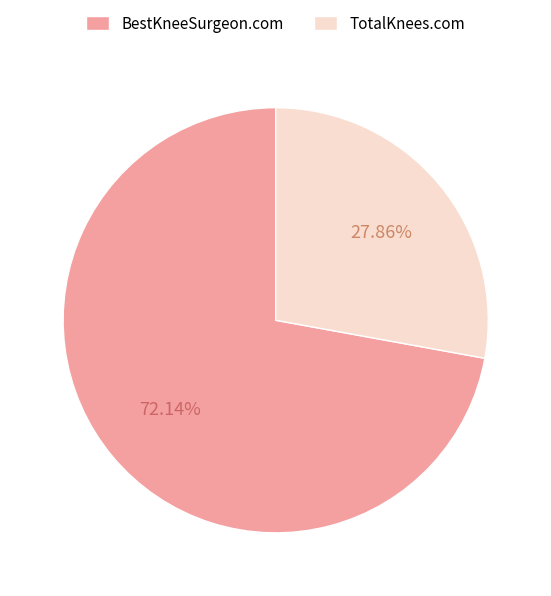

How many slices are in this pie chart?

2